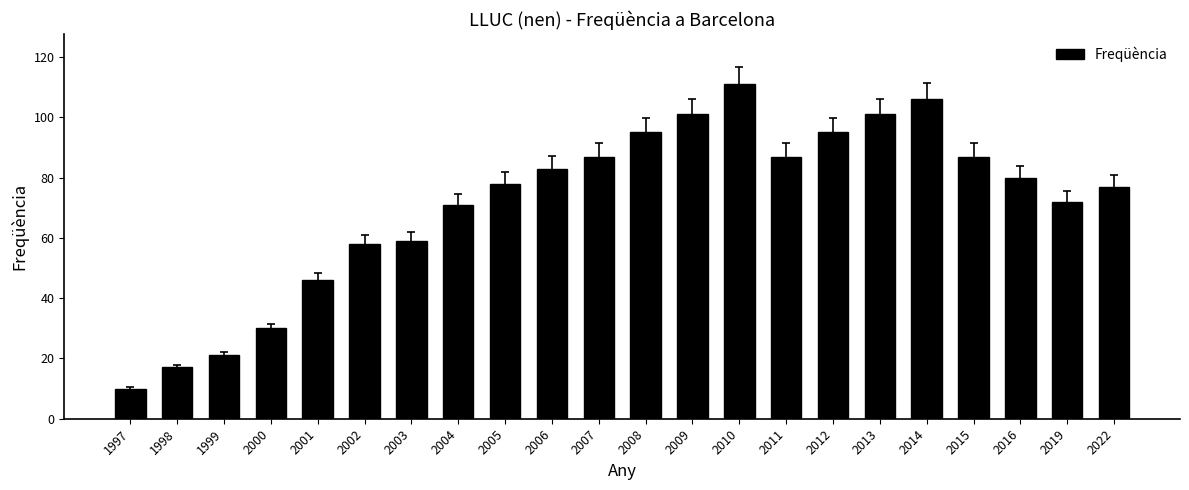

What is the minimum value shown in the chart?

10